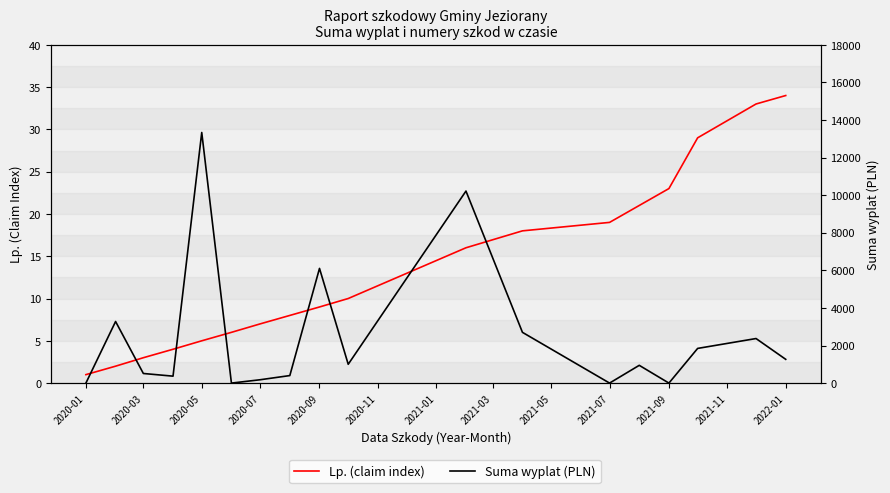

Where does the Suma wyplat (PLN) series first go above 1001?

2020-03